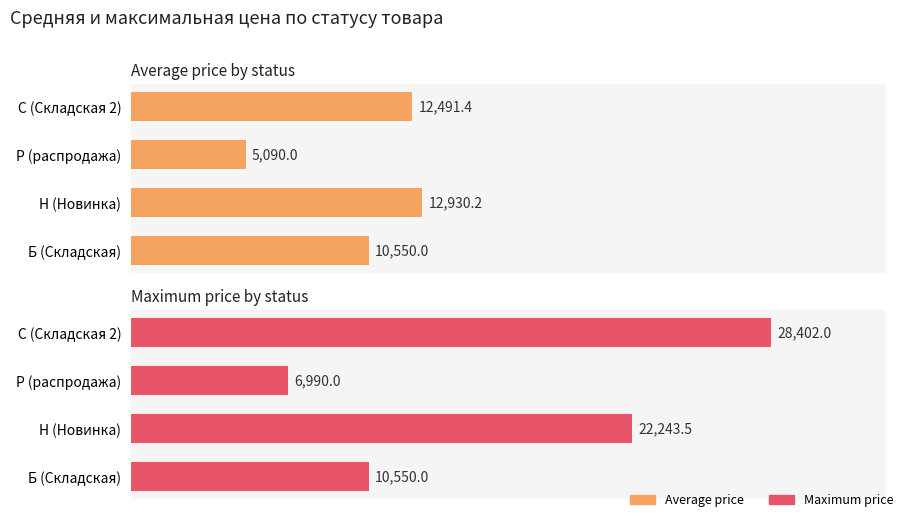

Which has a higher value, С (Складская 2) or Н (Новинка)?

Н (Новинка)